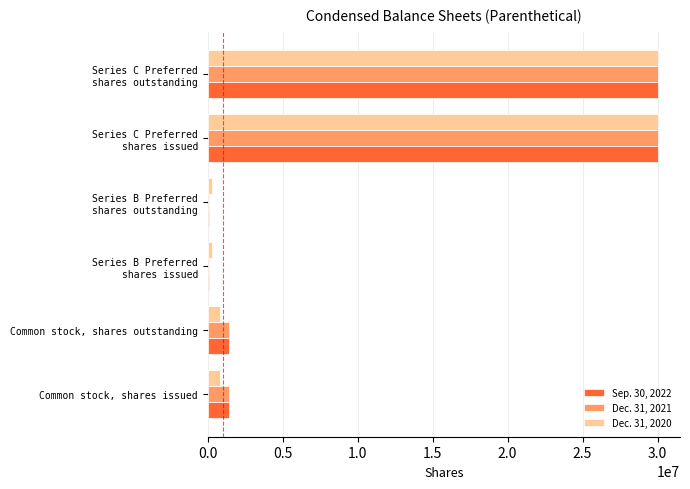

True or false: Sep. 30, 2022 has a value of 1429129 at Common stock, shares outstanding.

True